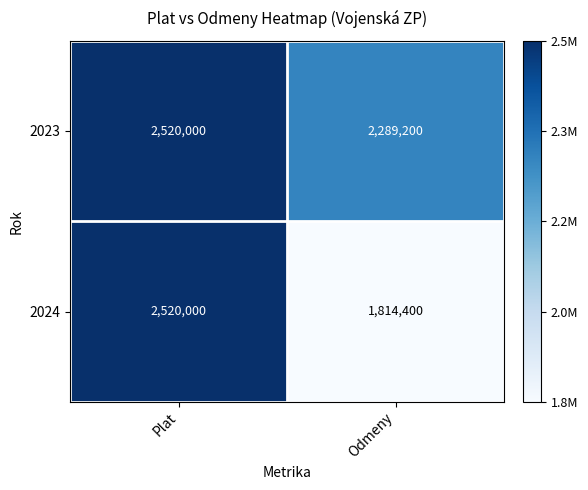

How many categories are shown in the chart?

2